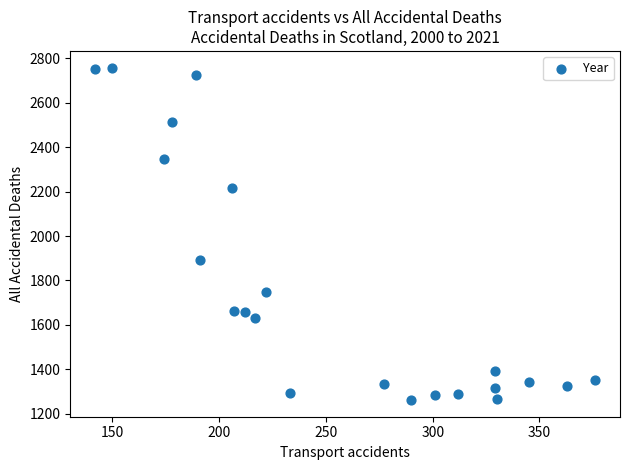

What Y value in the scatter plot is closest to 2010?

1892